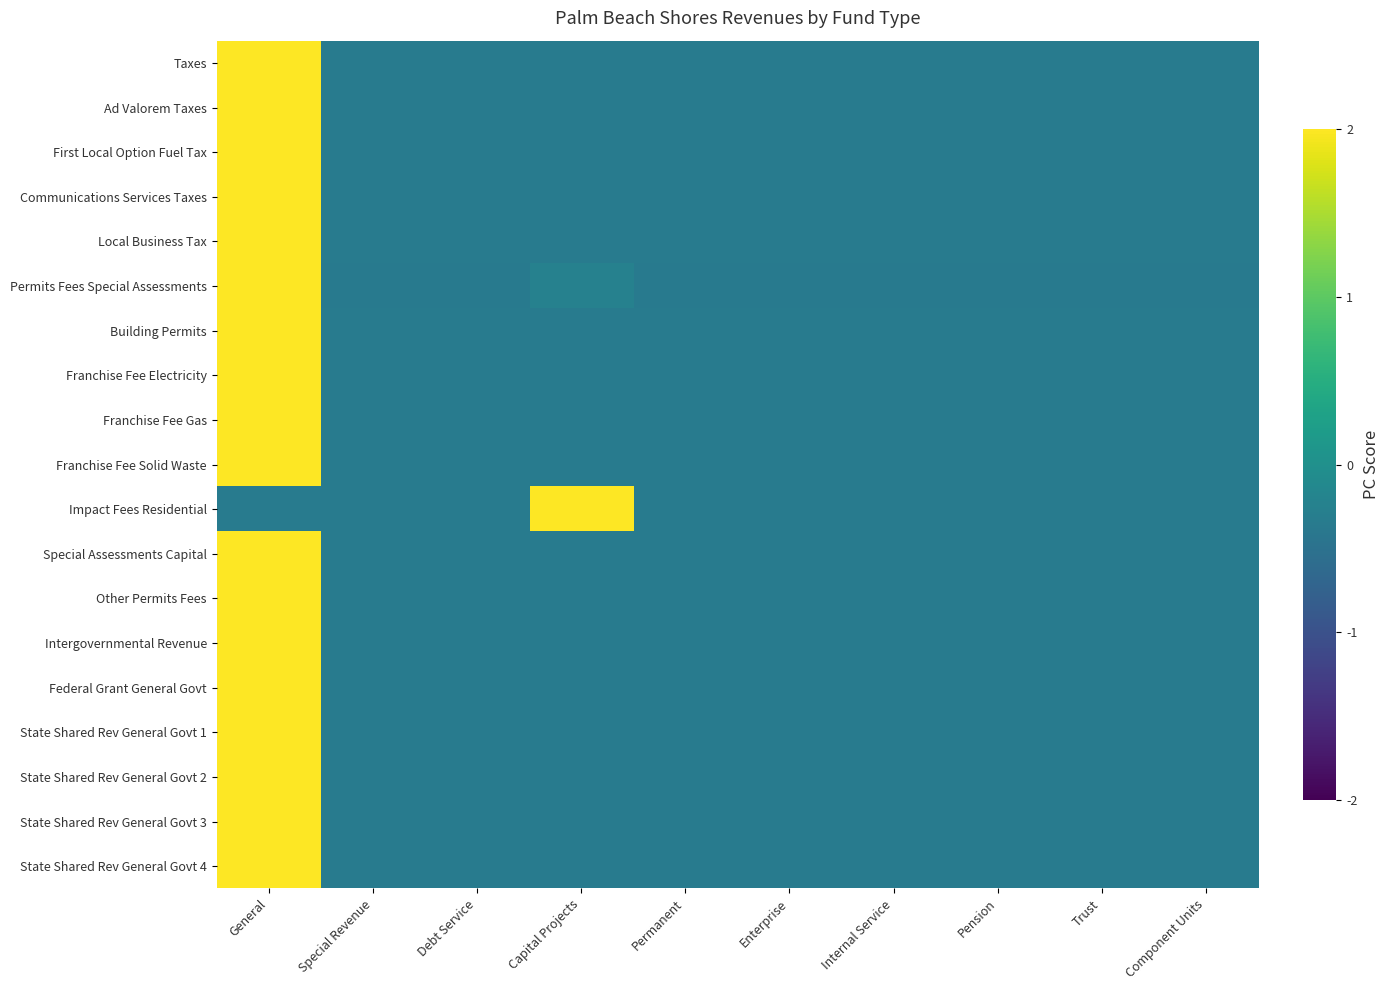

Reading right to left, list all the values displayed in this chart.

Taxes: Component Units=-0.3	Trust=-0.3	Pension=-0.3	Internal Service=-0.3	Enterprise=-0.3	Permanent=-0.3	Capital Projects=-0.3	Debt Service=-0.3	Special Revenue=-0.3	General=3.0
Ad Valorem Taxes: Component Units=-0.3	Trust=-0.3	Pension=-0.3	Internal Service=-0.3	Enterprise=-0.3	Permanent=-0.3	Capital Projects=-0.3	Debt Service=-0.3	Special Revenue=-0.3	General=3.0
First Local Option Fuel Tax: Component Units=-0.3	Trust=-0.3	Pension=-0.3	Internal Service=-0.3	Enterprise=-0.3	Permanent=-0.3	Capital Projects=-0.3	Debt Service=-0.3	Special Revenue=-0.3	General=3.0
Communications Services Taxes: Component Units=-0.3	Trust=-0.3	Pension=-0.3	Internal Service=-0.3	Enterprise=-0.3	Permanent=-0.3	Capital Projects=-0.3	Debt Service=-0.3	Special Revenue=-0.3	General=3.0
Local Business Tax: Component Units=-0.3	Trust=-0.3	Pension=-0.3	Internal Service=-0.3	Enterprise=-0.3	Permanent=-0.3	Capital Projects=-0.3	Debt Service=-0.3	Special Revenue=-0.3	General=3.0
Permits Fees Special Assessments: Component Units=-0.3	Trust=-0.3	Pension=-0.3	Internal Service=-0.3	Enterprise=-0.3	Permanent=-0.3	Capital Projects=-0.2	Debt Service=-0.3	Special Revenue=-0.3	General=3.0
Building Permits: Component Units=-0.3	Trust=-0.3	Pension=-0.3	Internal Service=-0.3	Enterprise=-0.3	Permanent=-0.3	Capital Projects=-0.3	Debt Service=-0.3	Special Revenue=-0.3	General=3.0
Franchise Fee Electricity: Component Units=-0.3	Trust=-0.3	Pension=-0.3	Internal Service=-0.3	Enterprise=-0.3	Permanent=-0.3	Capital Projects=-0.3	Debt Service=-0.3	Special Revenue=-0.3	General=3.0
Franchise Fee Gas: Component Units=-0.3	Trust=-0.3	Pension=-0.3	Internal Service=-0.3	Enterprise=-0.3	Permanent=-0.3	Capital Projects=-0.3	Debt Service=-0.3	Special Revenue=-0.3	General=3.0
Franchise Fee Solid Waste: Component Units=-0.3	Trust=-0.3	Pension=-0.3	Internal Service=-0.3	Enterprise=-0.3	Permanent=-0.3	Capital Projects=-0.3	Debt Service=-0.3	Special Revenue=-0.3	General=3.0
Impact Fees Residential: Component Units=-0.3	Trust=-0.3	Pension=-0.3	Internal Service=-0.3	Enterprise=-0.3	Permanent=-0.3	Capital Projects=3.0	Debt Service=-0.3	Special Revenue=-0.3	General=-0.3
Special Assessments Capital: Component Units=-0.3	Trust=-0.3	Pension=-0.3	Internal Service=-0.3	Enterprise=-0.3	Permanent=-0.3	Capital Projects=-0.3	Debt Service=-0.3	Special Revenue=-0.3	General=3.0
Other Permits Fees: Component Units=-0.3	Trust=-0.3	Pension=-0.3	Internal Service=-0.3	Enterprise=-0.3	Permanent=-0.3	Capital Projects=-0.3	Debt Service=-0.3	Special Revenue=-0.3	General=3.0
Intergovernmental Revenue: Component Units=-0.3	Trust=-0.3	Pension=-0.3	Internal Service=-0.3	Enterprise=-0.3	Permanent=-0.3	Capital Projects=-0.3	Debt Service=-0.3	Special Revenue=-0.3	General=3.0
Federal Grant General Govt: Component Units=-0.3	Trust=-0.3	Pension=-0.3	Internal Service=-0.3	Enterprise=-0.3	Permanent=-0.3	Capital Projects=-0.3	Debt Service=-0.3	Special Revenue=-0.3	General=3.0
State Shared Rev General Govt 1: Component Units=-0.3	Trust=-0.3	Pension=-0.3	Internal Service=-0.3	Enterprise=-0.3	Permanent=-0.3	Capital Projects=-0.3	Debt Service=-0.3	Special Revenue=-0.3	General=3.0
State Shared Rev General Govt 2: Component Units=-0.3	Trust=-0.3	Pension=-0.3	Internal Service=-0.3	Enterprise=-0.3	Permanent=-0.3	Capital Projects=-0.3	Debt Service=-0.3	Special Revenue=-0.3	General=3.0
State Shared Rev General Govt 3: Component Units=-0.3	Trust=-0.3	Pension=-0.3	Internal Service=-0.3	Enterprise=-0.3	Permanent=-0.3	Capital Projects=-0.3	Debt Service=-0.3	Special Revenue=-0.3	General=3.0
State Shared Rev General Govt 4: Component Units=-0.3	Trust=-0.3	Pension=-0.3	Internal Service=-0.3	Enterprise=-0.3	Permanent=-0.3	Capital Projects=-0.3	Debt Service=-0.3	Special Revenue=-0.3	General=3.0